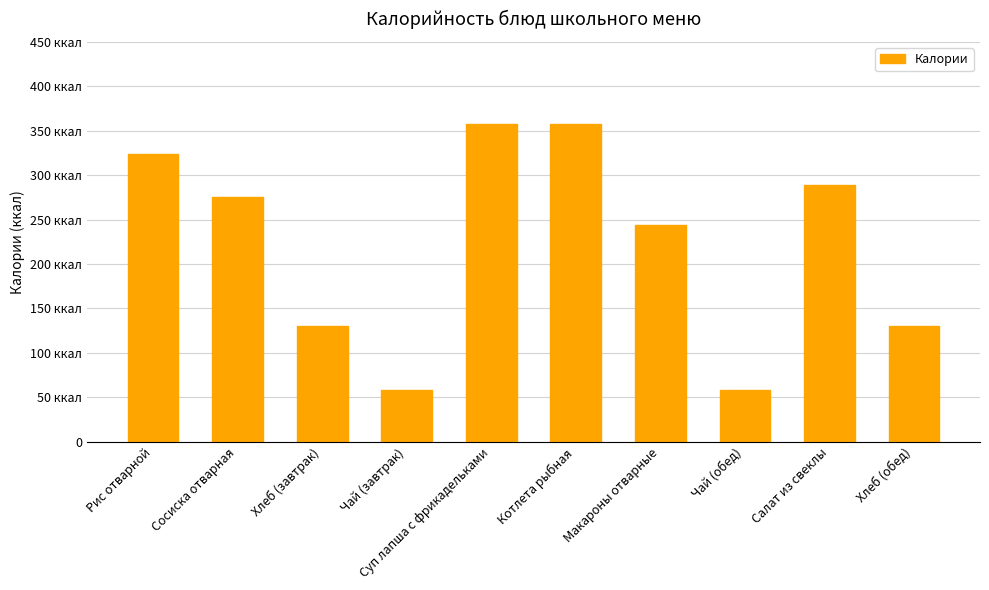

Are the bars horizontal?

No